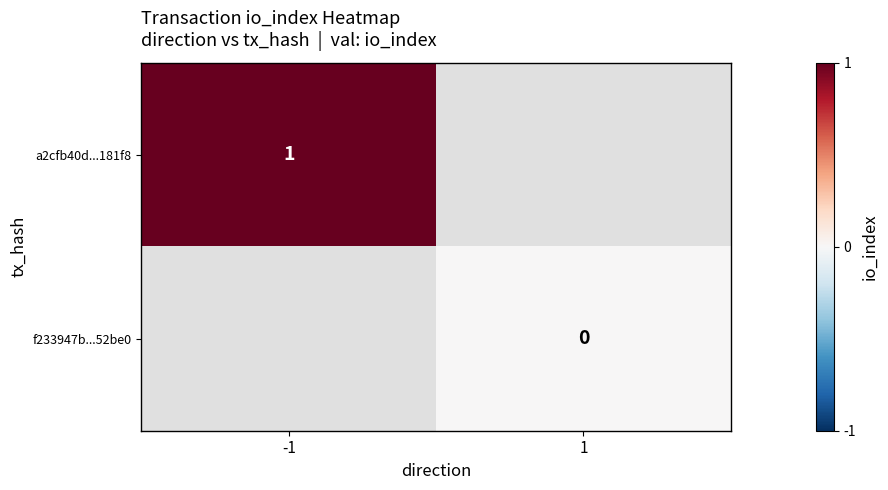

The a2cfb40d...181f8 series shows 0 at -1. True or false?

False